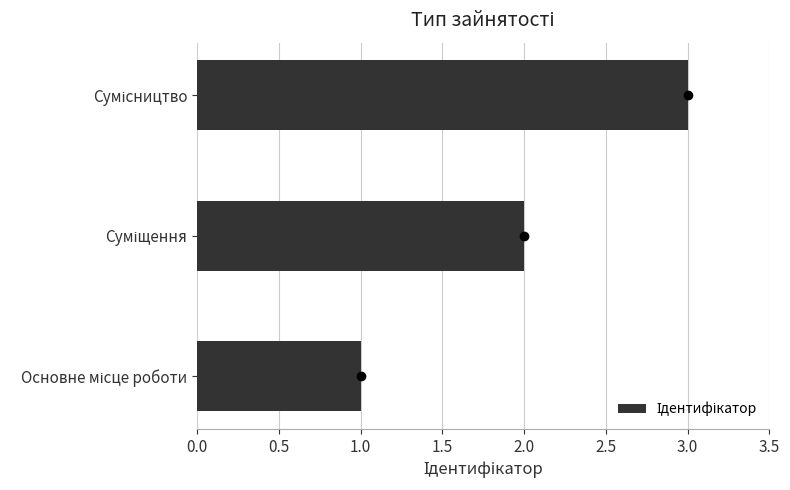

What is the greatest value displayed?

3